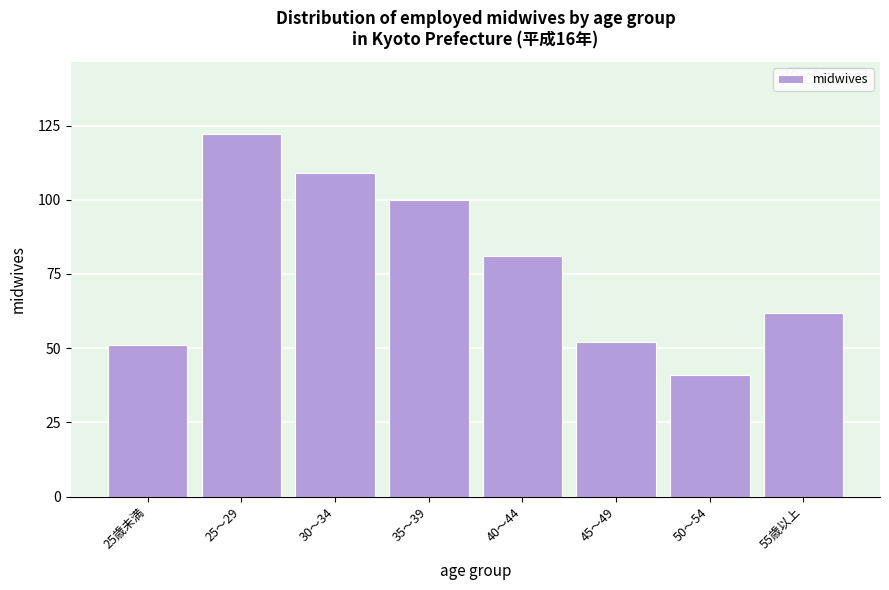

Reading right to left, extract all data points from this chart.

62	41	52	81	100	109	122	51